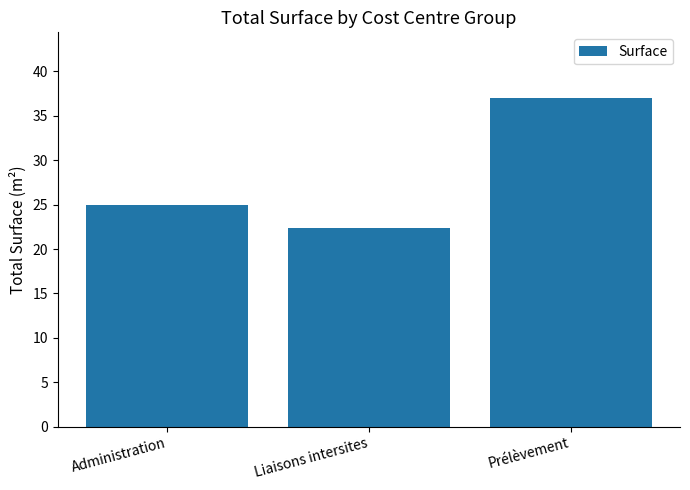

List the labels in order of value, smallest first.

Liaisons intersites, Administration, Prélèvement